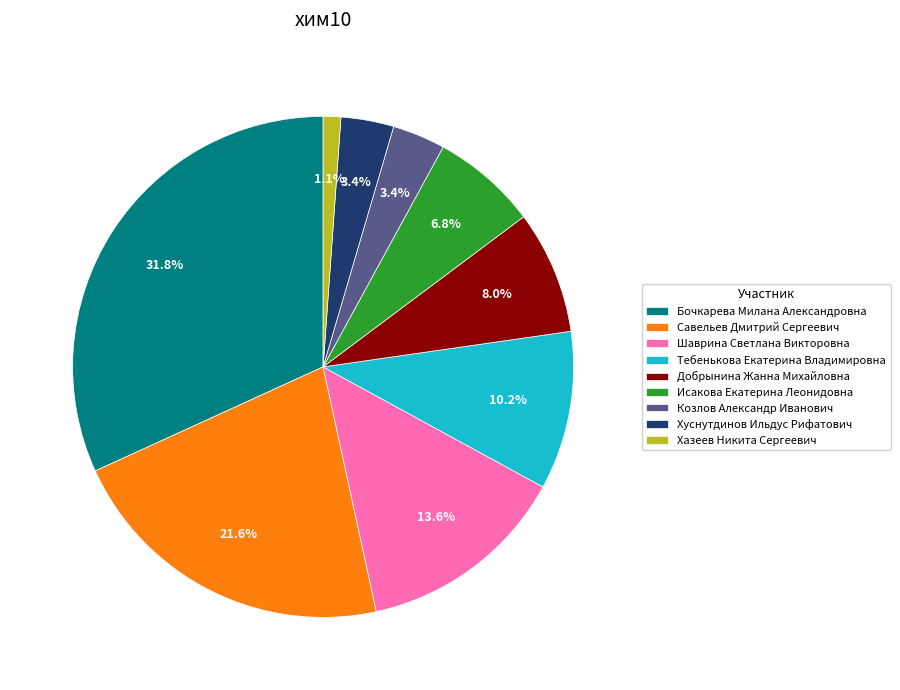

To the nearest percent, what is the average slice percentage?

11%